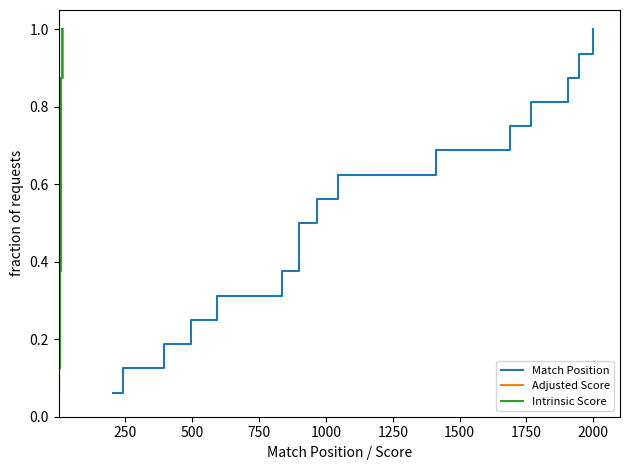

Is it true that Intrinsic Score equals 0.6 at 14?

False